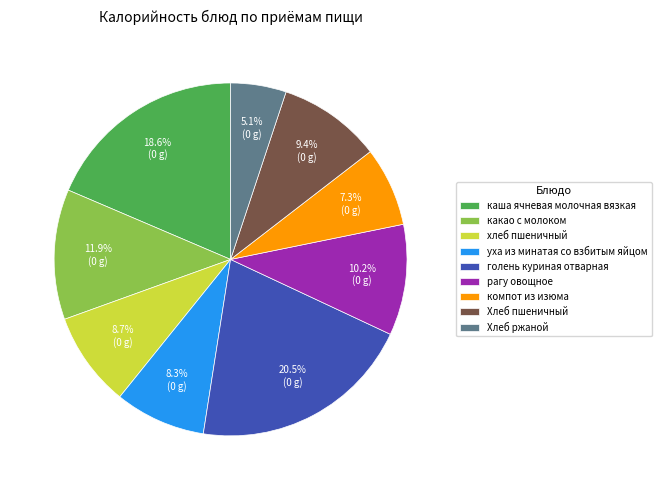

Which slice is the smallest?

Хлеб ржаной